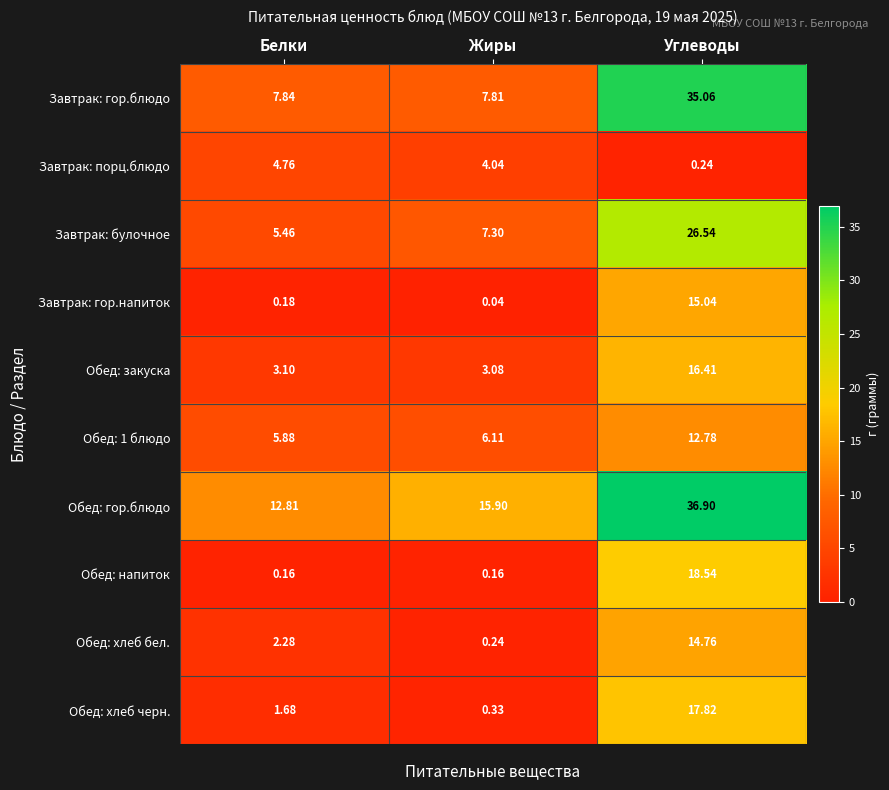

At which category is the sum across all series the highest?

Углеводы